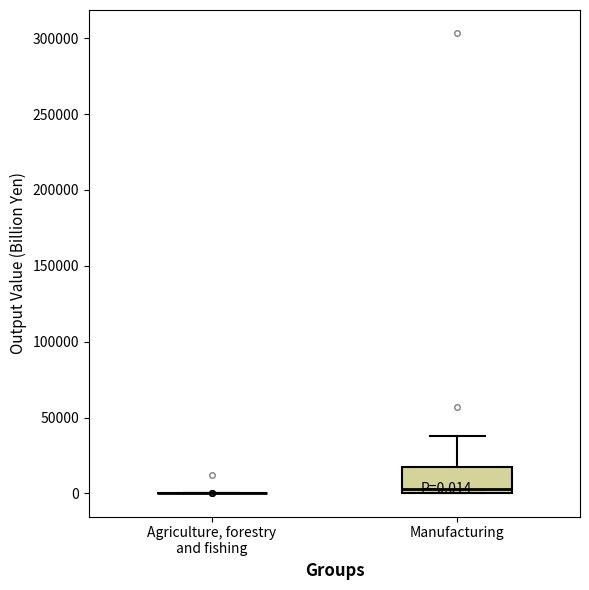

Comparing the boxes themselves (not the whiskers), which one is the tallest?

Manufacturing